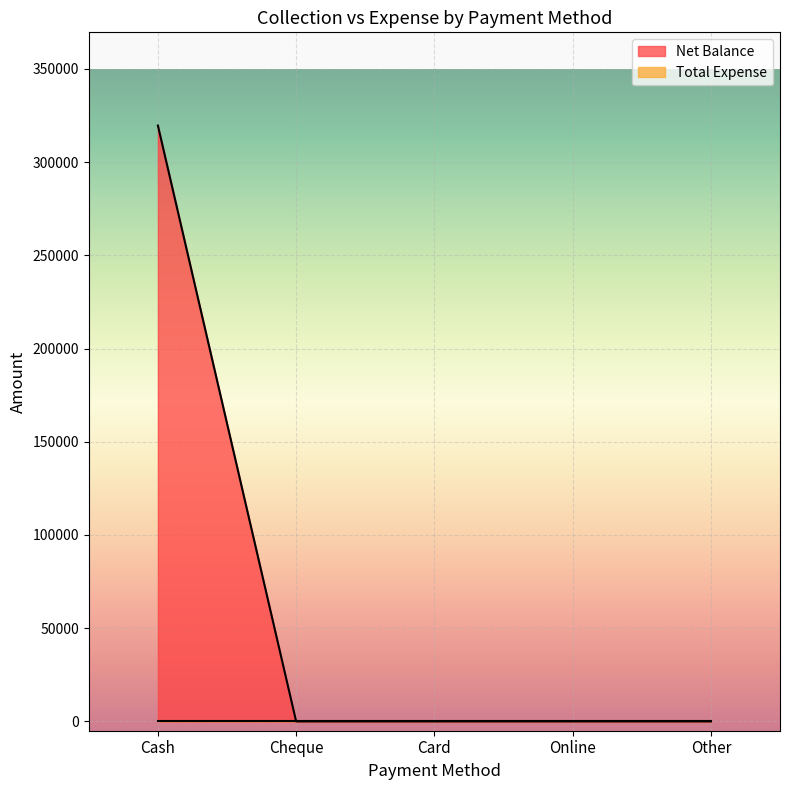

What is the average value?

63919